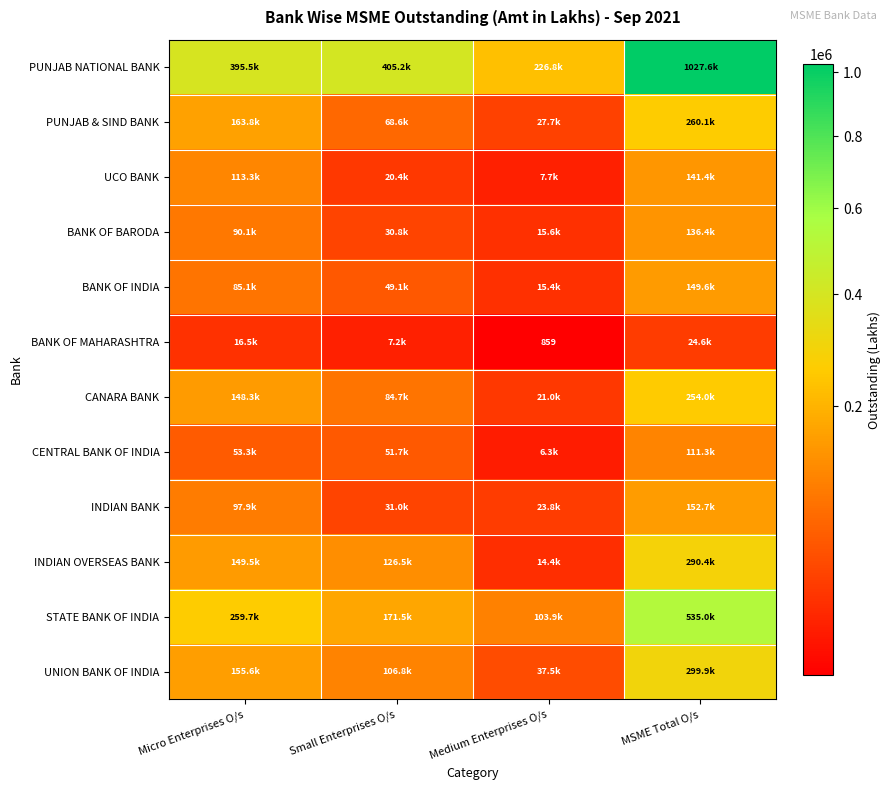

What is the difference between the maximum and minimum values in the PUNJAB & SIND BANK series?

232421.9